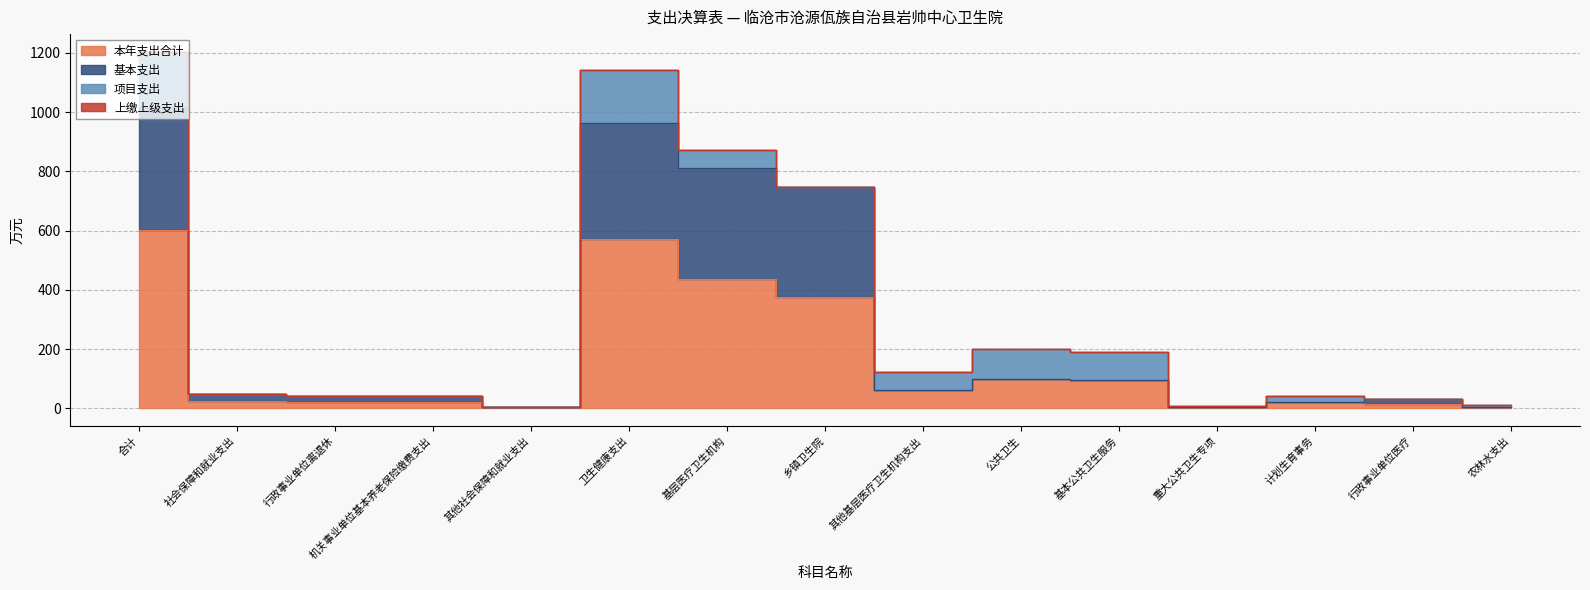

At how many categories does at least one series exceed 439?

4